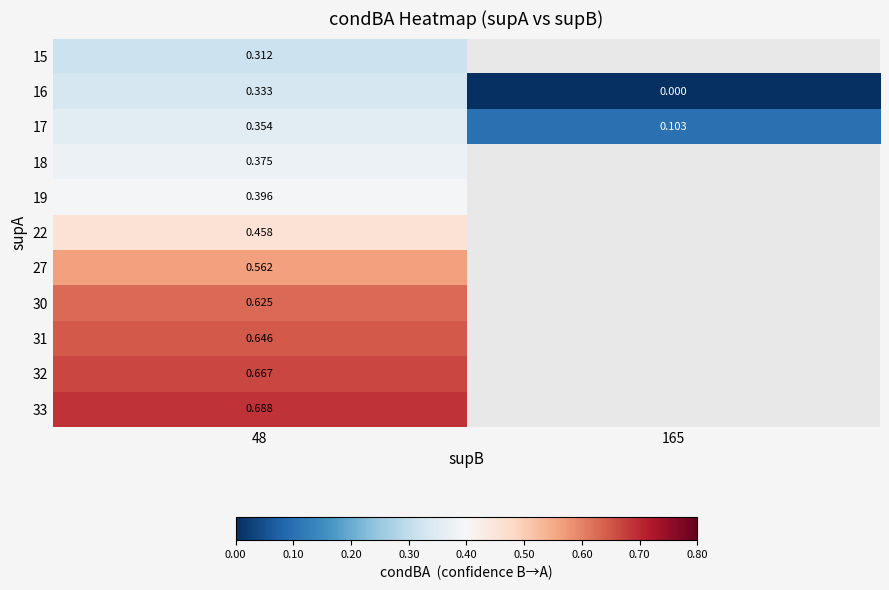

Is the value of 30 at 48 greater than the value of 16 at 48?

Yes